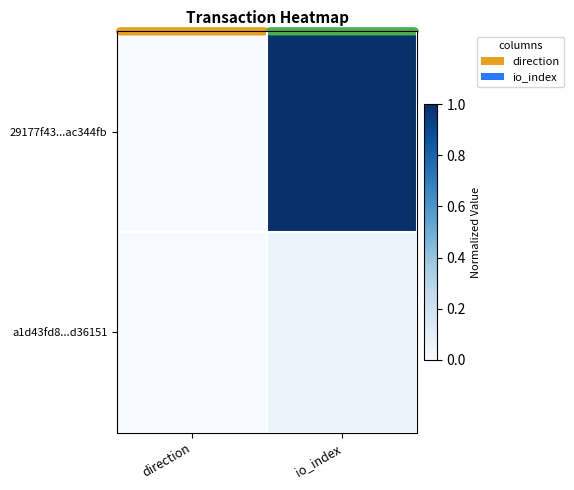

Reading left to right, list all the values displayed in this chart.

29177f43...ac344fb: direction=0.0	io_index=1.0
a1d43fd8...d36151: direction=0.0	io_index=0.1